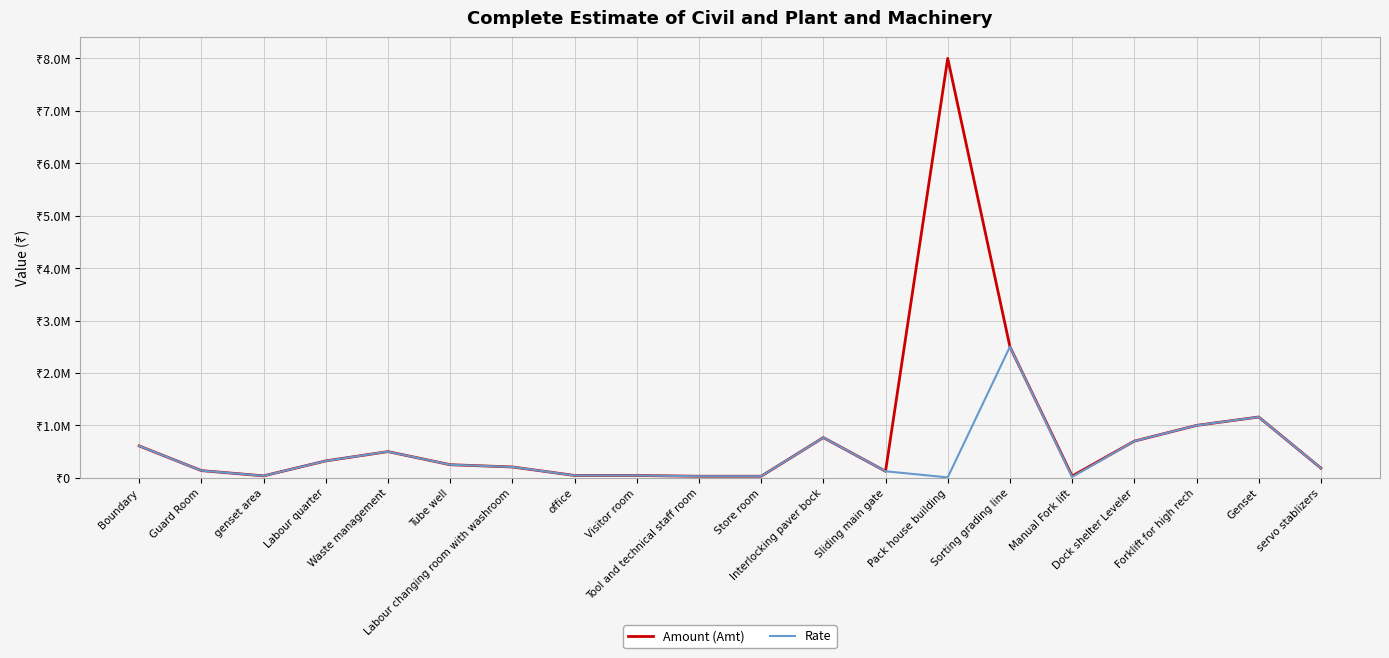

What are all the series names shown in the legend?

Amount (Amt), Rate